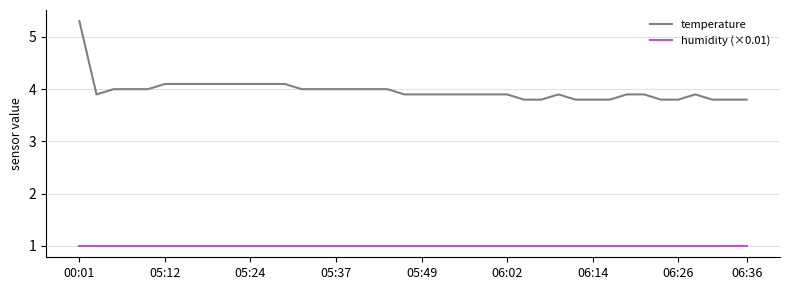

Which series has the largest total across all categories?

temperature